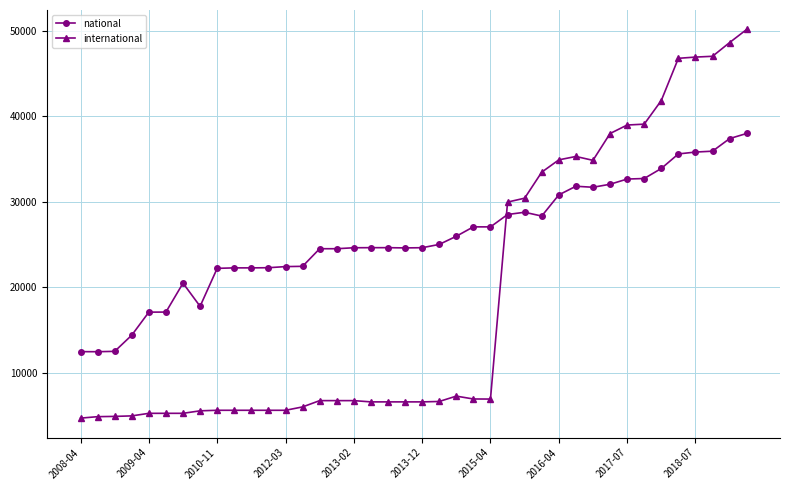

What is the smallest value displayed?

4731